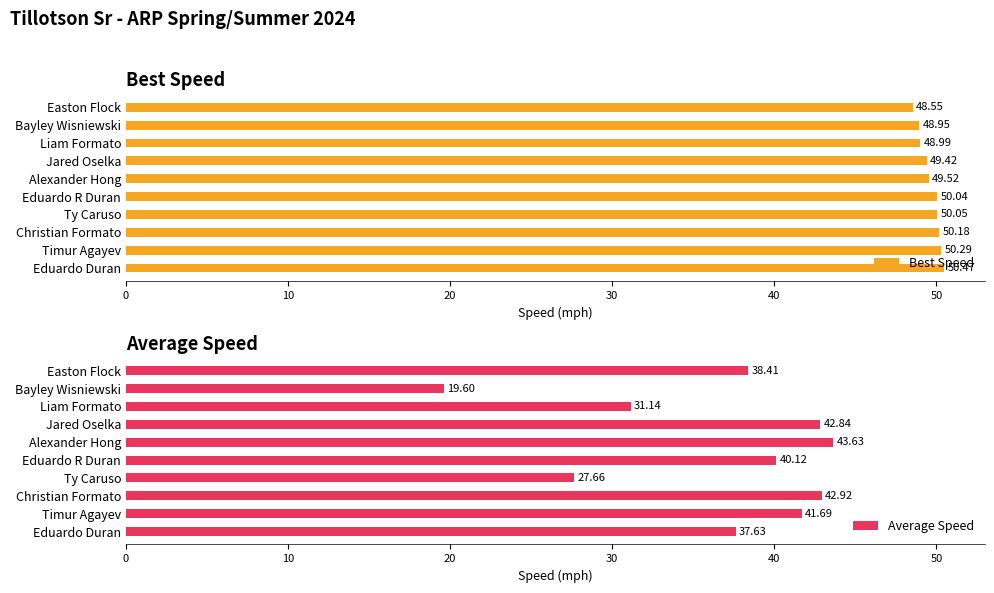

Where is Best Speed nearest to the value 49?

Liam Formato